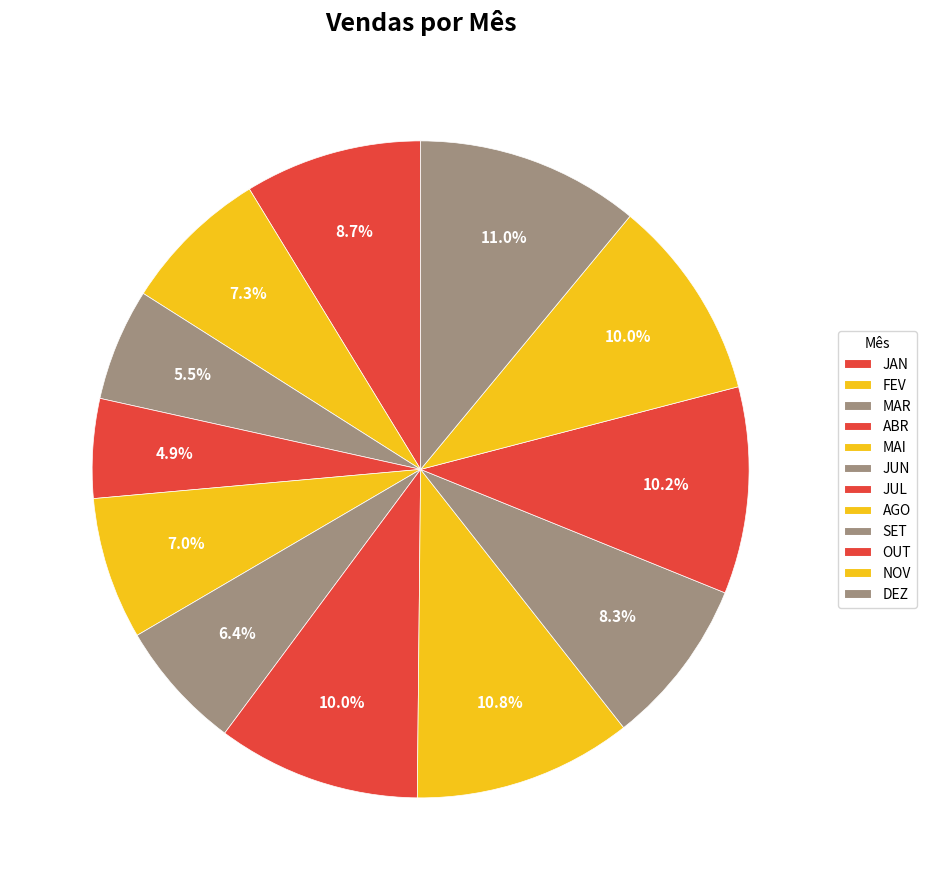

How many slices are in this pie chart?

12